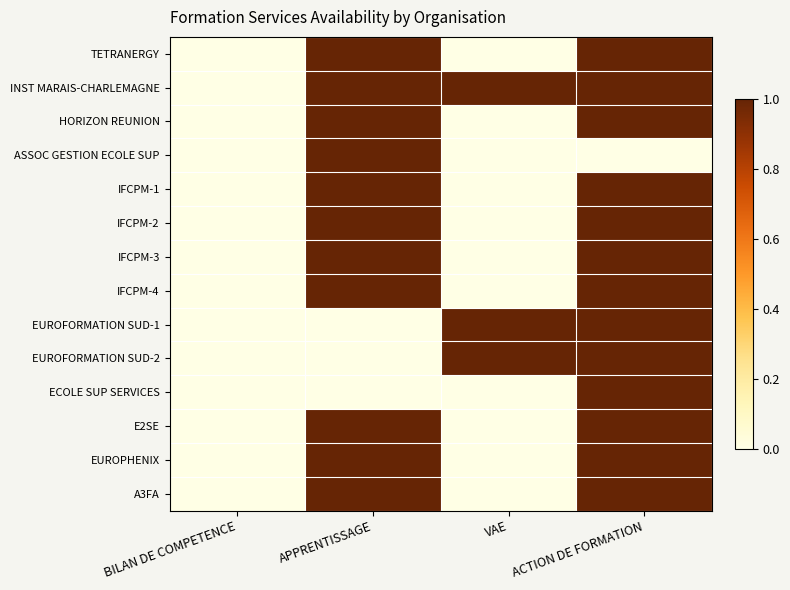

What is the maximum value shown in the chart?

1